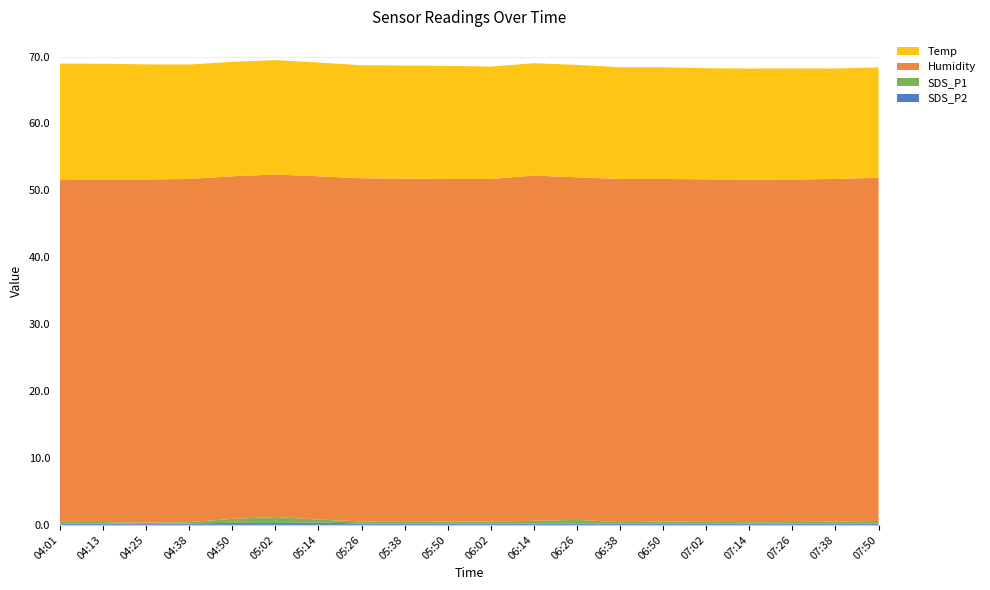

Reading left to right, transcribe all the data shown in this chart.

SDS_P2: 0.2	0.2	0.1	0.2	0.3	0.3	0.3	0.2	0.2	0.2	0.2	0.2	0.2	0.2	0.2	0.2	0.2	0.2	0.2	0.2
SDS_P1: 0.2	0.2	0.2	0.2	0.6	0.9	0.5	0.3	0.3	0.3	0.3	0.4	0.6	0.2	0.3	0.2	0.2	0.2	0.3	0.4
Humidity: 51.2	51.2	51.3	51.3	51.2	51.2	51.3	51.3	51.2	51.2	51.2	51.6	51.2	51.3	51.2	51.2	51.2	51.2	51.2	51.3
Temp: 17.3	17.3	17.2	17.1	17.1	17.1	17.0	16.9	16.9	16.9	16.8	16.8	16.8	16.7	16.7	16.6	16.6	16.6	16.5	16.5